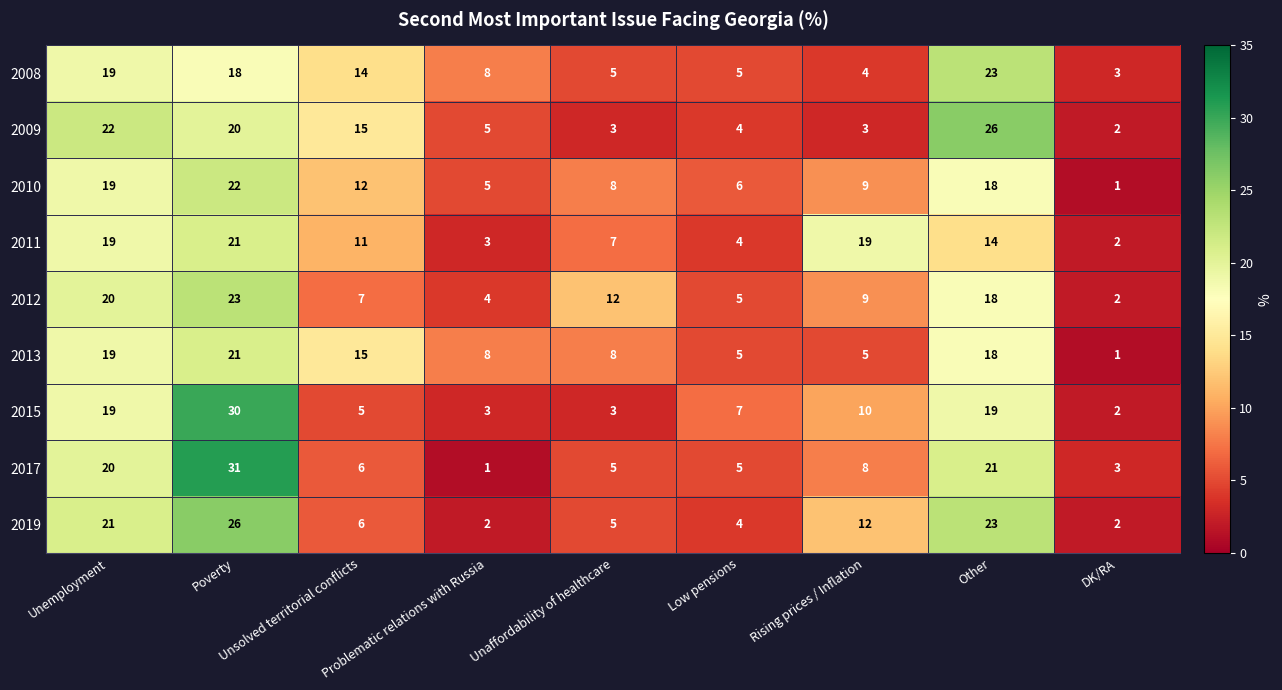

At how many categories does at least one series exceed 9?

6